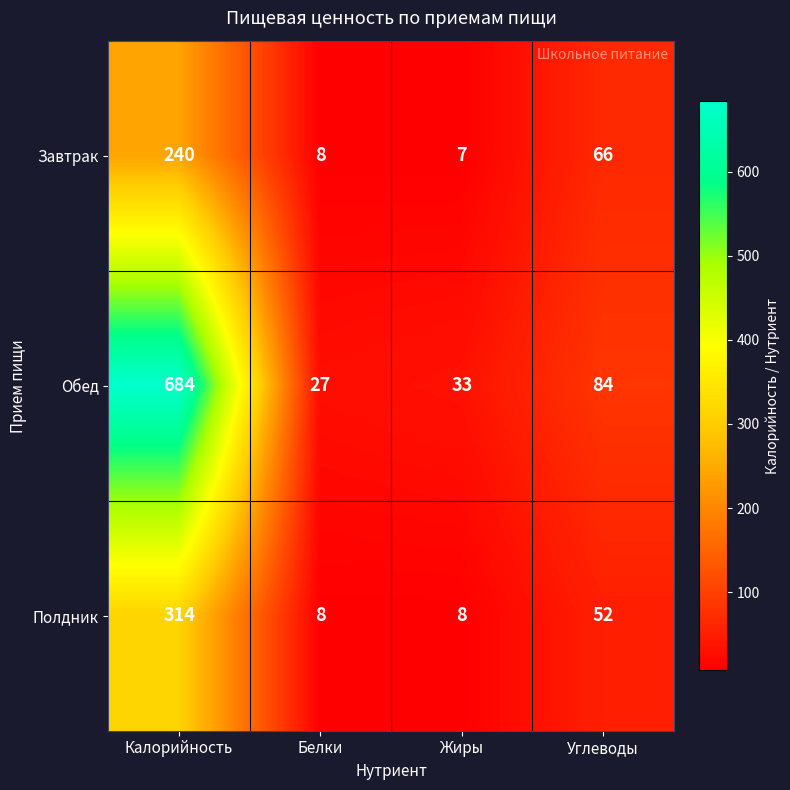

Reading left to right, what are all the values shown in this chart?

Завтрак: 240	8	7	66
Обед: 684	27	33	84
Полдник: 314	8	8	52